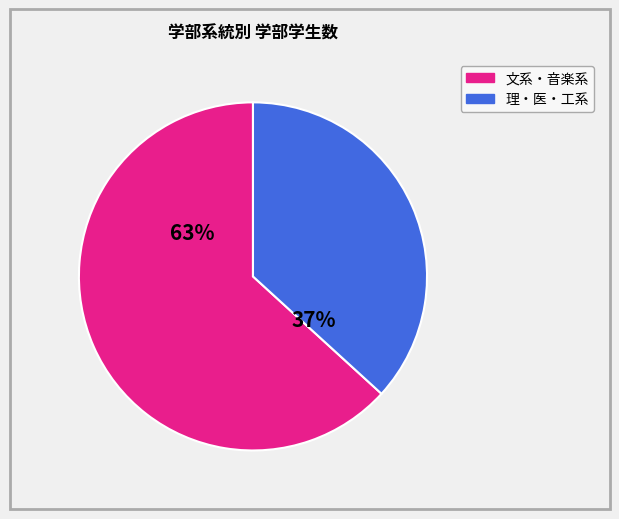

Combined, do 文系・音楽系 and 理・医・工系 account for over 50%?

Yes